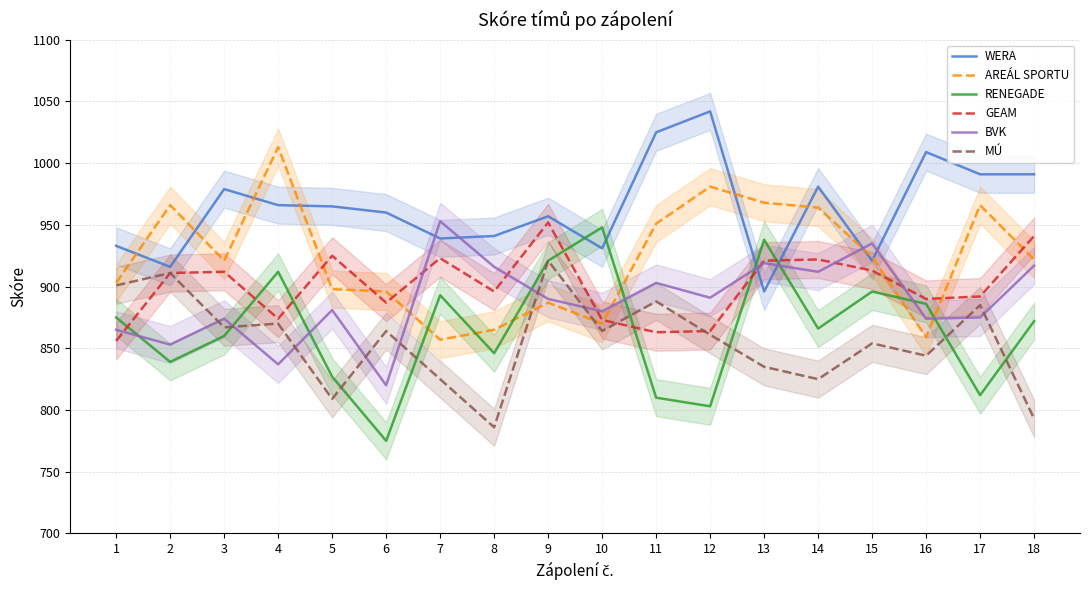

How many data points does each series have?

18